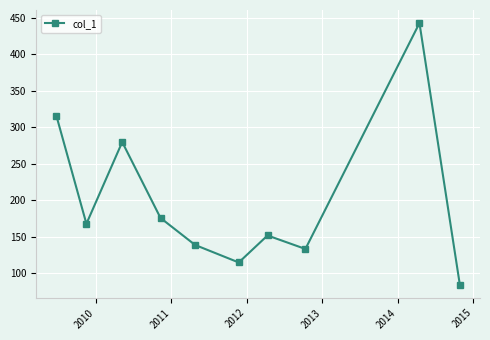

What is the value of the 7th point from the left?

152.0